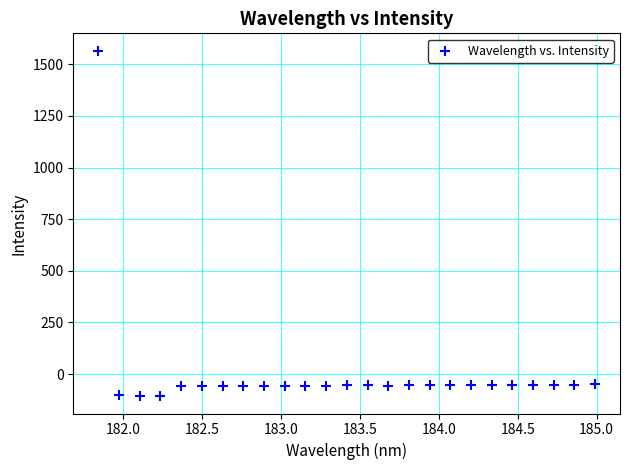

What is the range of Y values (max minus min)?

1673.1